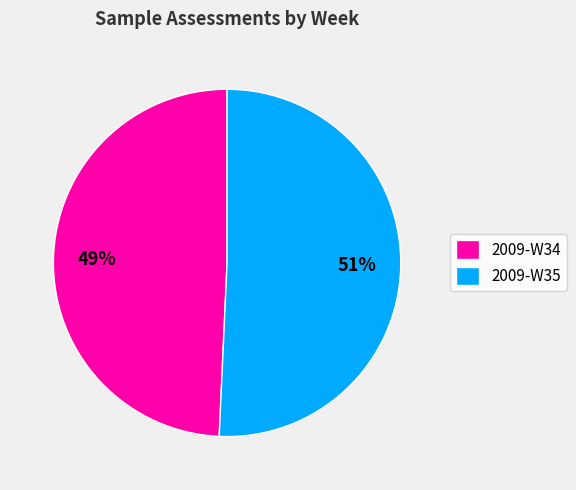

Is it true that 2009-W35 is 51% of the pie?

True